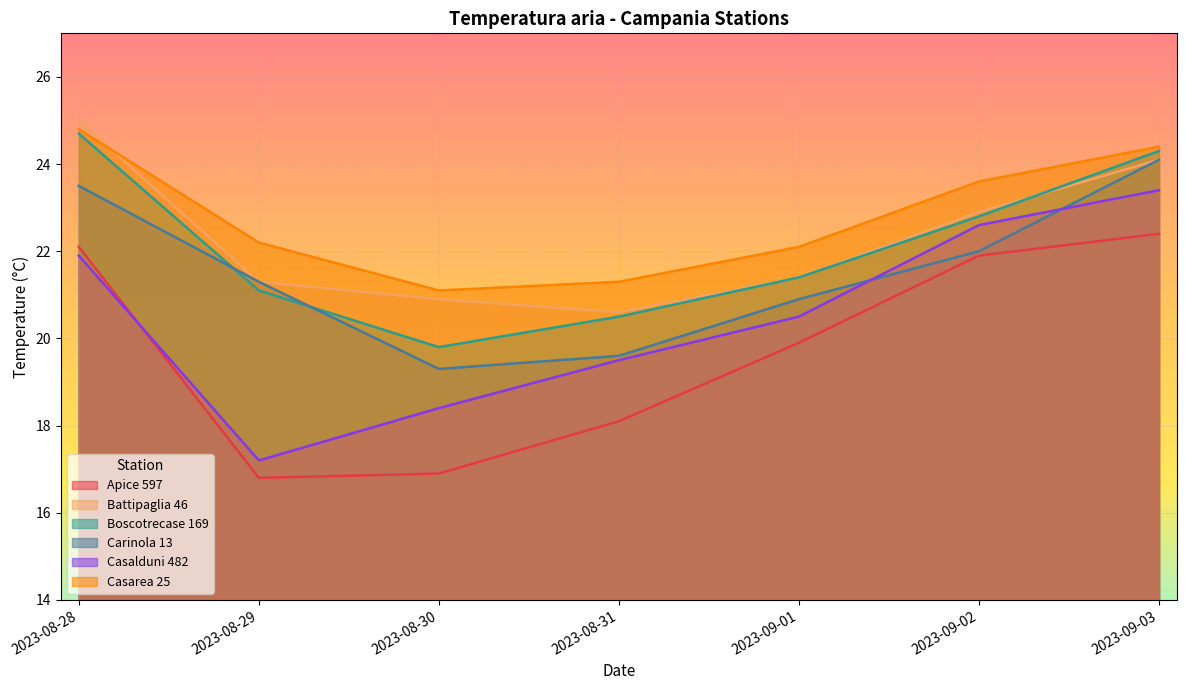

What is the maximum value shown in the chart?

25.0